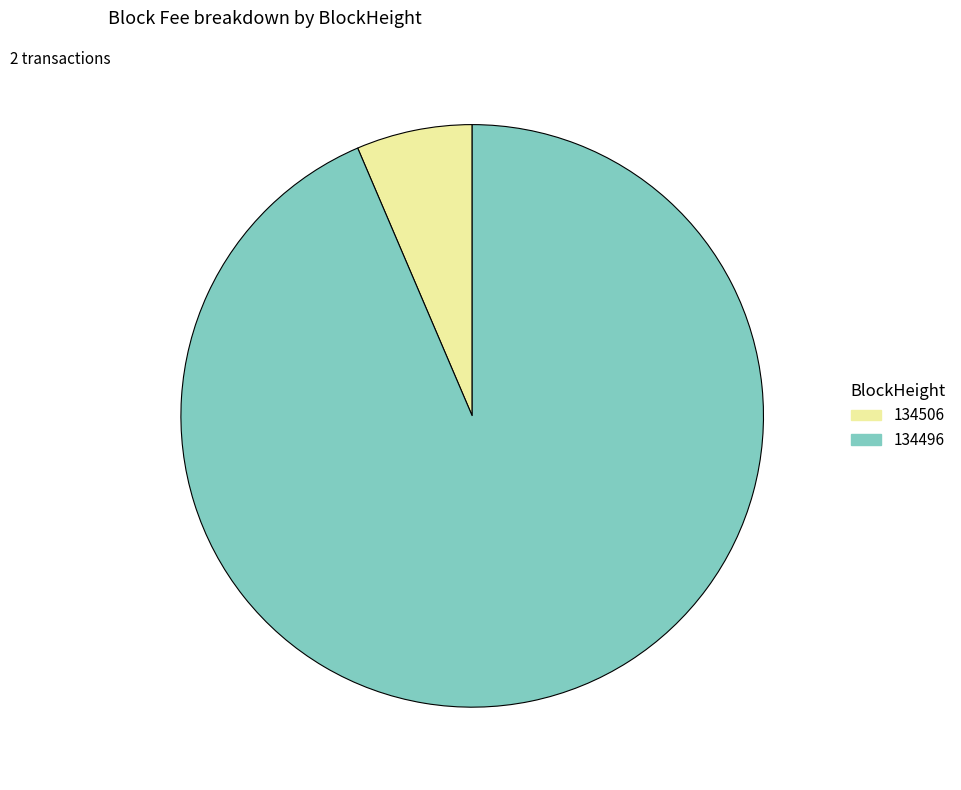

Rank the categories by value from lowest to highest.

134506, 134496